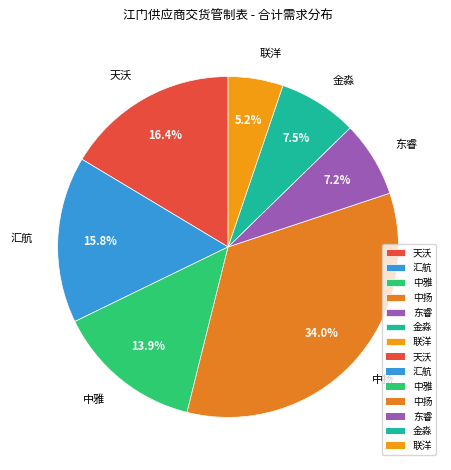

What is the ratio of the value at 金淼 to the value at 汇航?

0.5